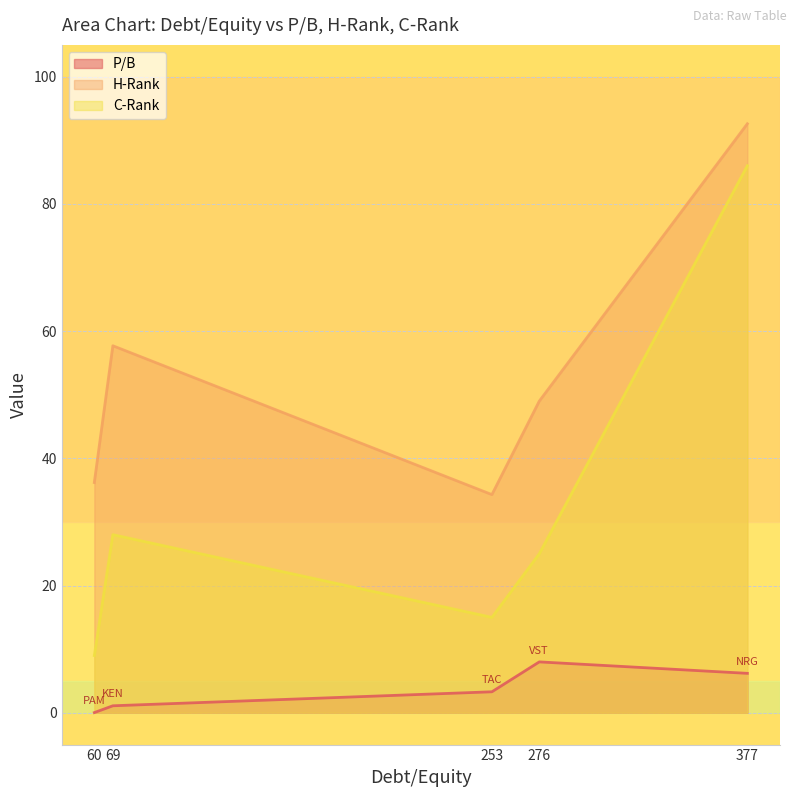

At which category does C-Rank reach its first local peak?

69